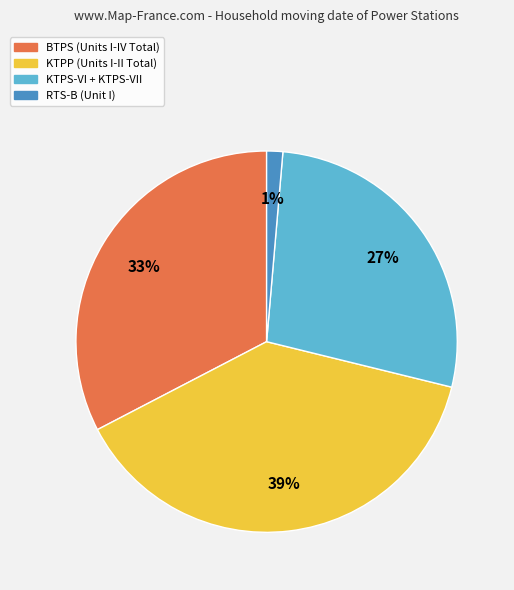

Is there any slice that represents more than half of the pie?

No